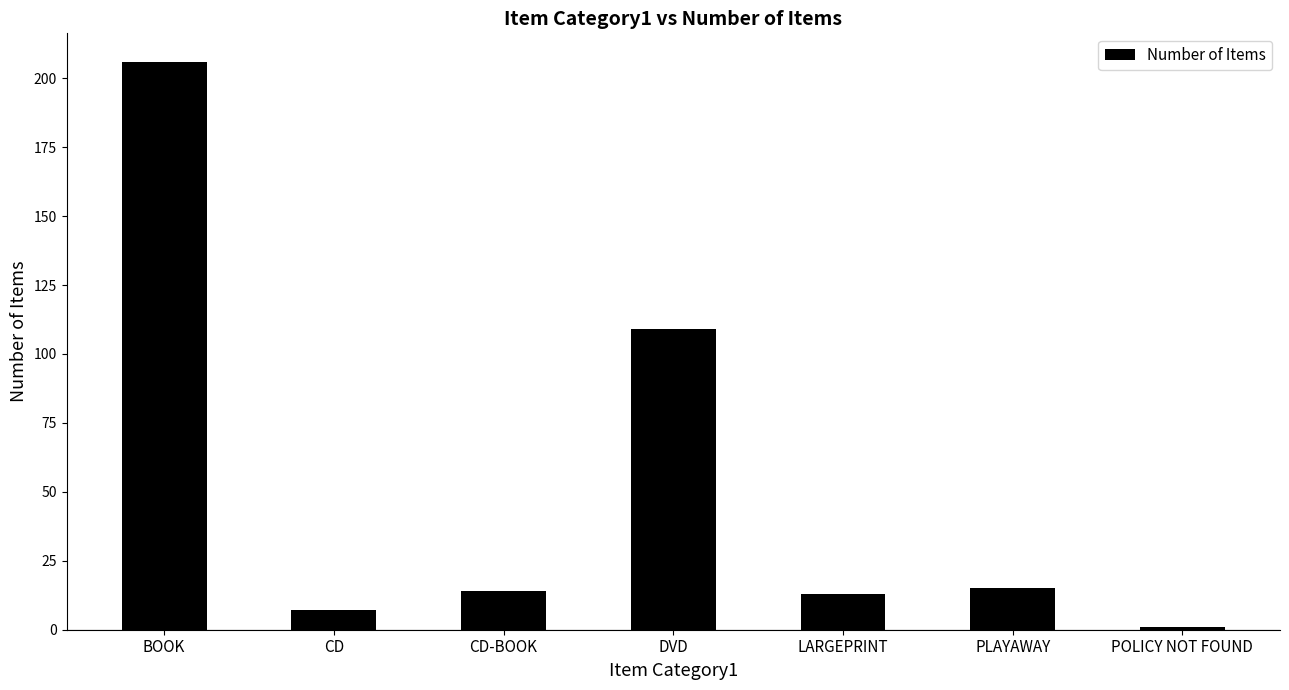

What is the greatest value displayed?

206